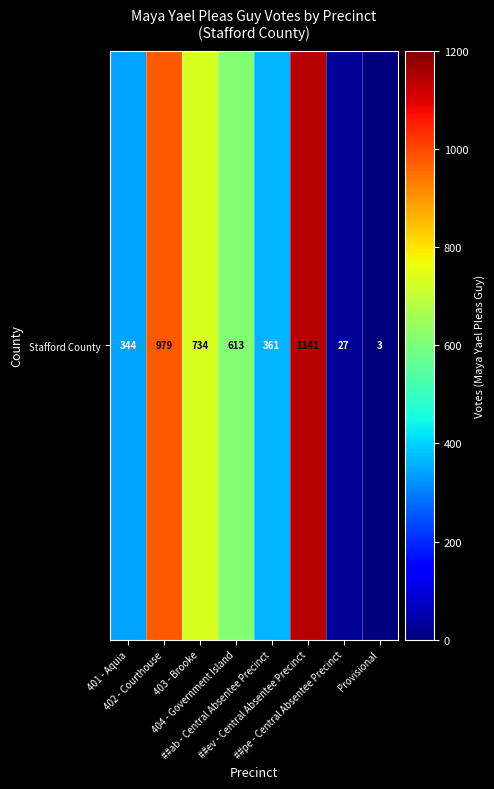

At which label is the value closest to 572?

404 - Government Island